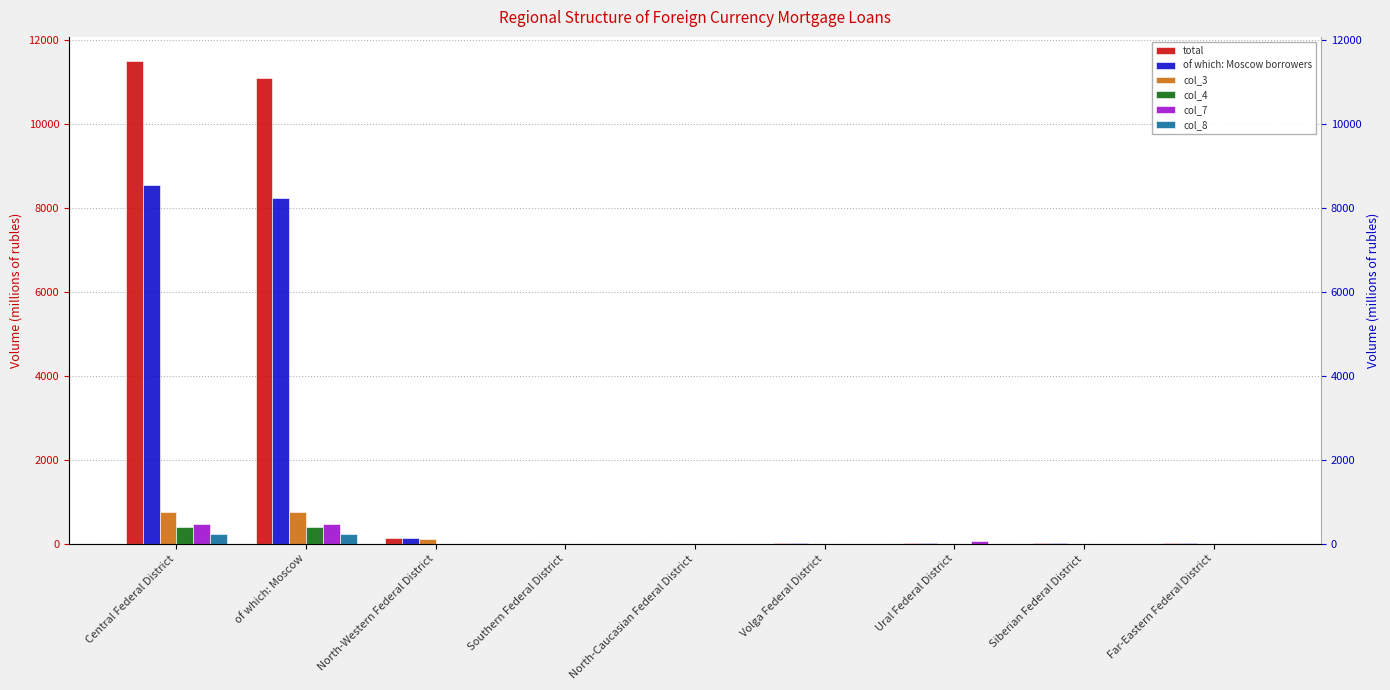

What is the difference between the maximum and minimum values in the of which: Moscow borrowers series?

8550